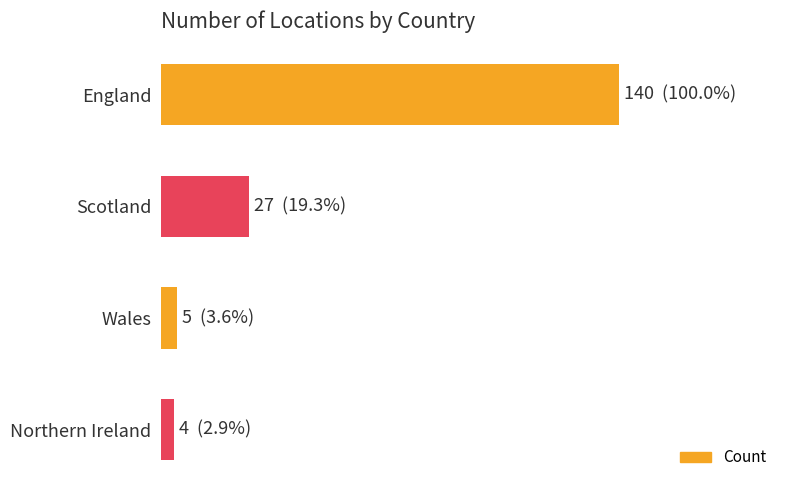

What is the difference between the second highest and second lowest values?

22